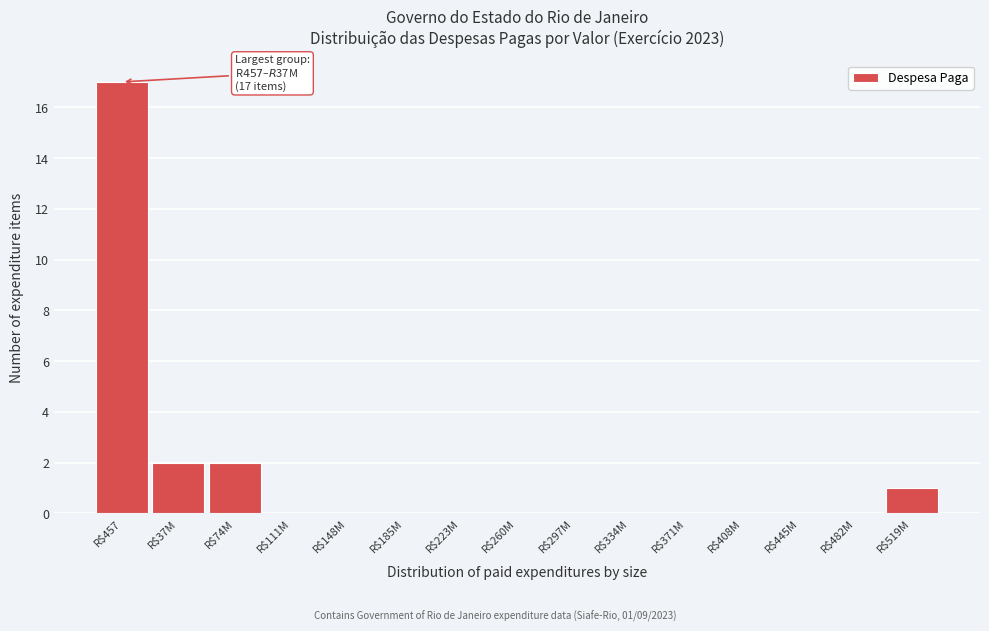

Which label corresponds to the largest value in the chart?

R$457